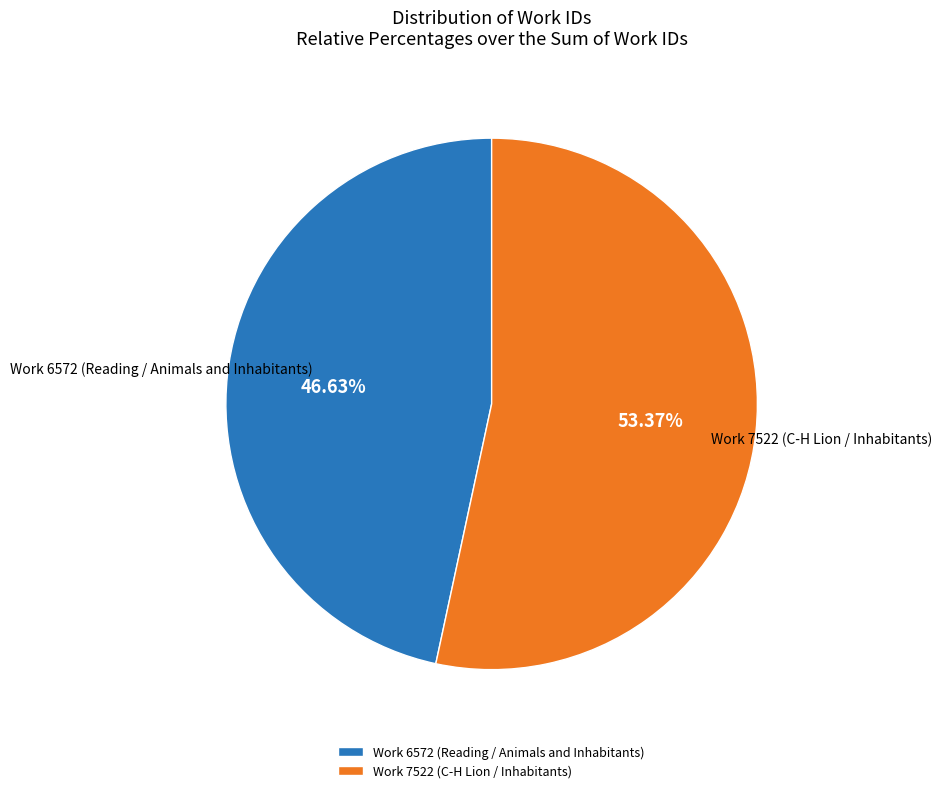

How many segments does this pie chart have?

2